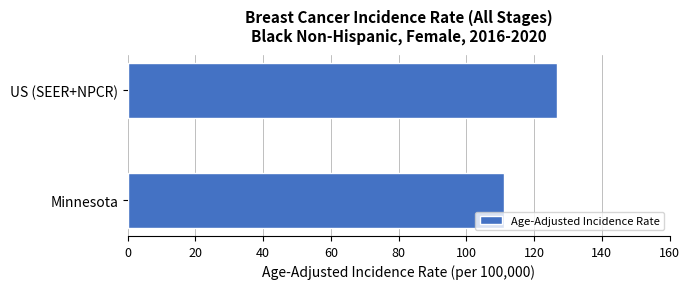

The chart shows a value of 178.3 at US (SEER+NPCR). True or false?

False